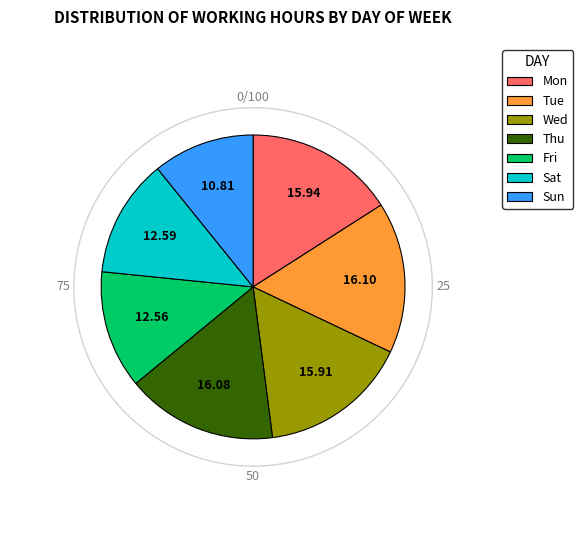

Which has a higher value, Thu or Sat?

Thu